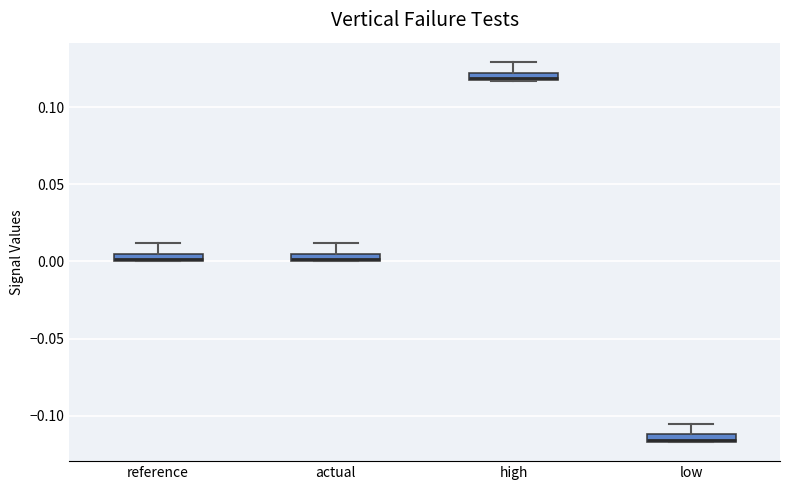

Where is the upper edge of the box for reference on the y-axis? The values are not printed on the chart, so give them approximately, as read against the axis.

0.005